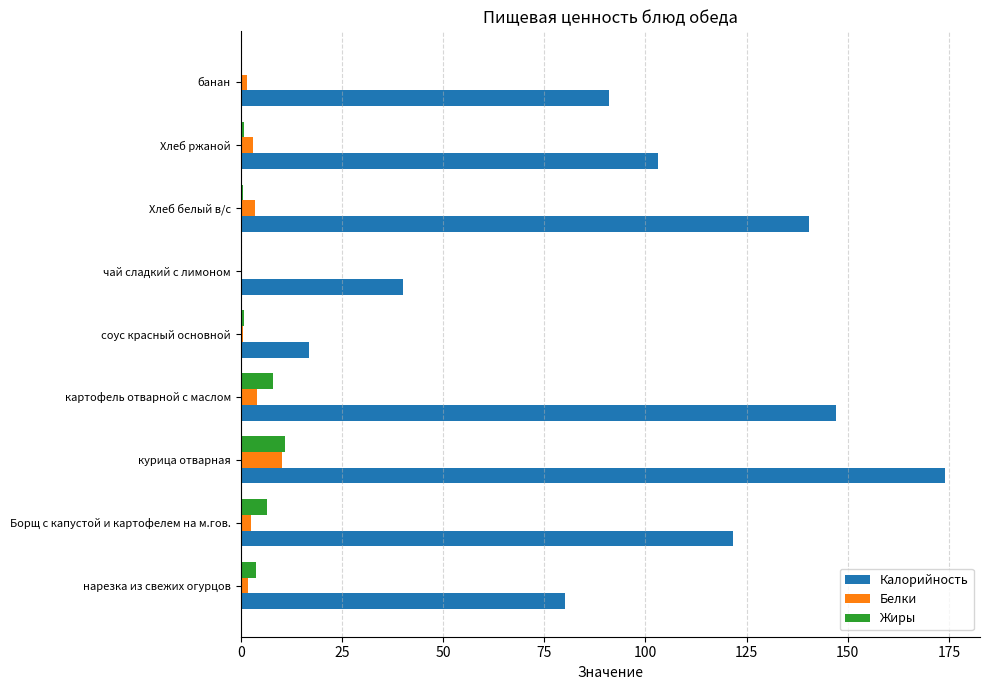

At which category is the sum across all series the highest?

курица отварная